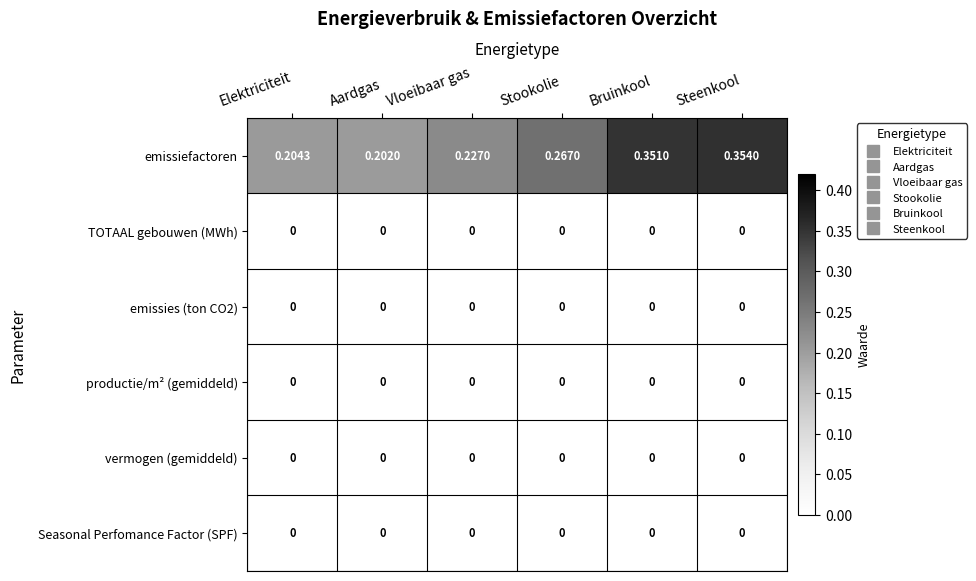

How many series are shown in this chart?

6